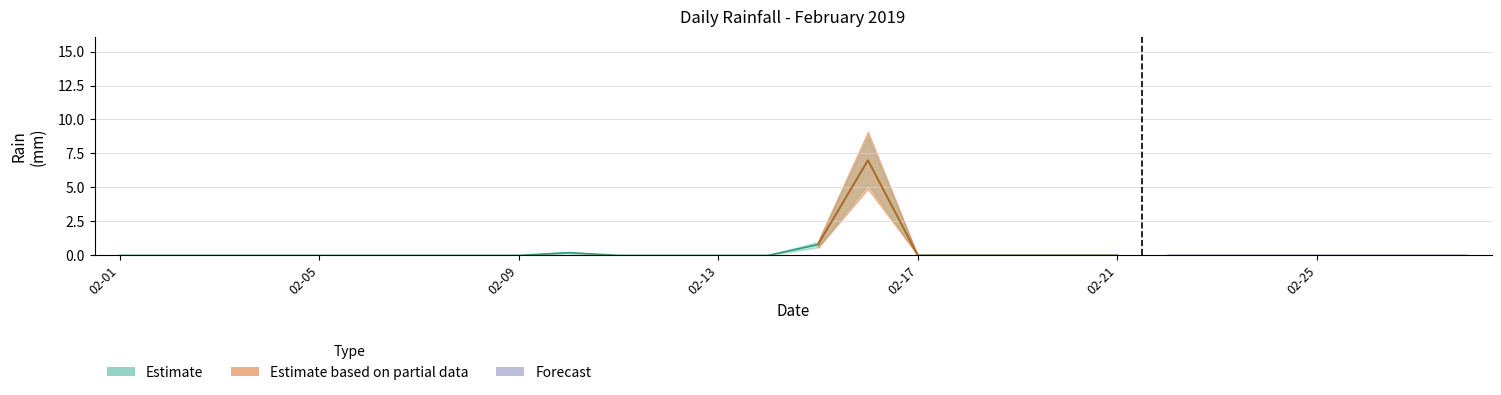

Reading left to right, what are all the values shown in this chart?

0.0	0.0	0.0	0.0	0.0	0.0	0.0	0.0	0.0	0.2	0.0	0.0	0.0	0.0	0.8	7.0	0.0	0.0	0.0	0.0	0.0	0.0	0.0	0.0	0.0	0.0	0.0	0.0